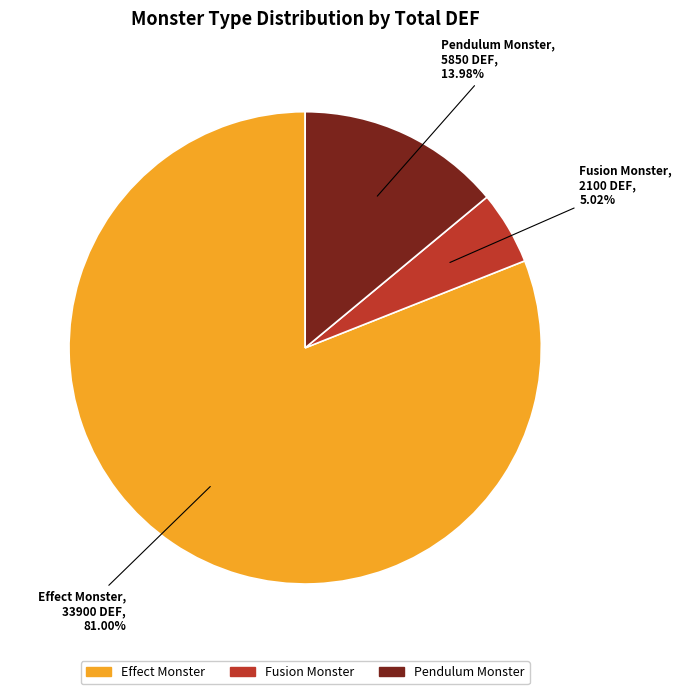

Does any single category account for the majority?

Yes